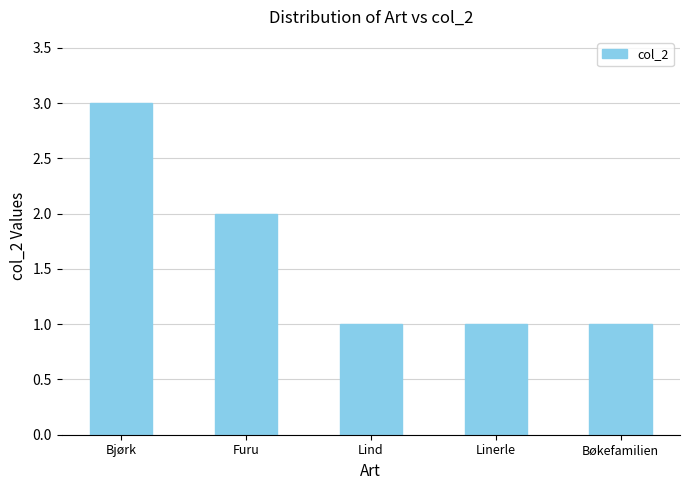

How many bars are there in total?

5